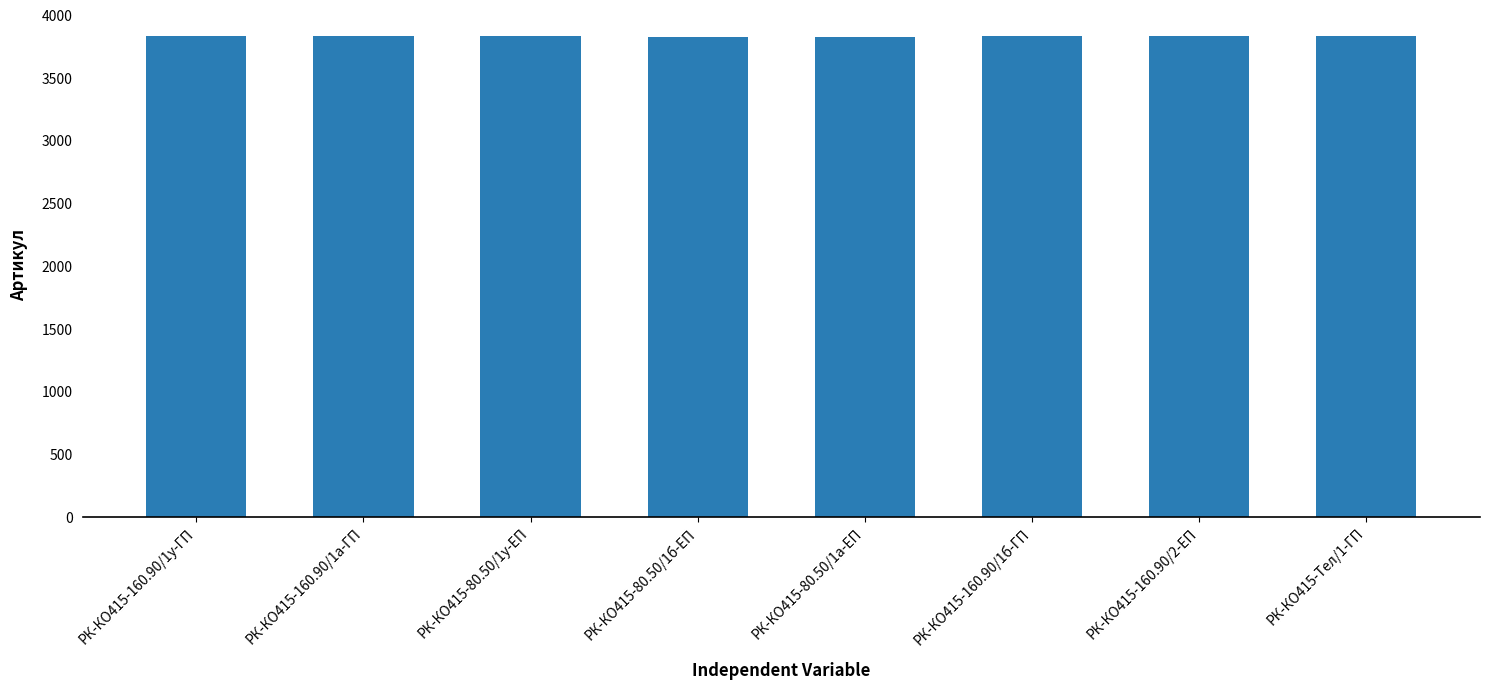

What is the sum of the values at РК-КО415-160.90/2-ЕП and РК-КО415-80.50/1б-ЕП?

7665